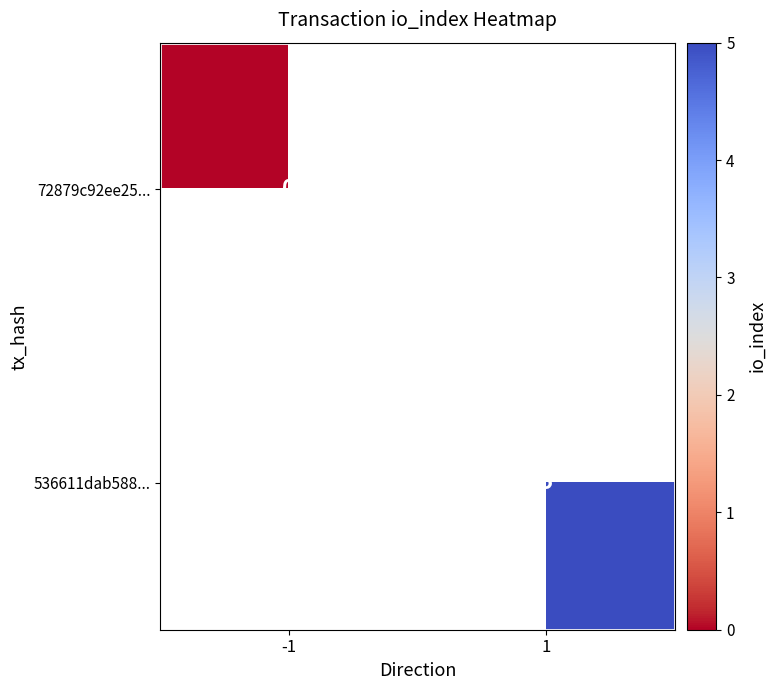

The 536611dab588... series shows 8 at 1. True or false?

False